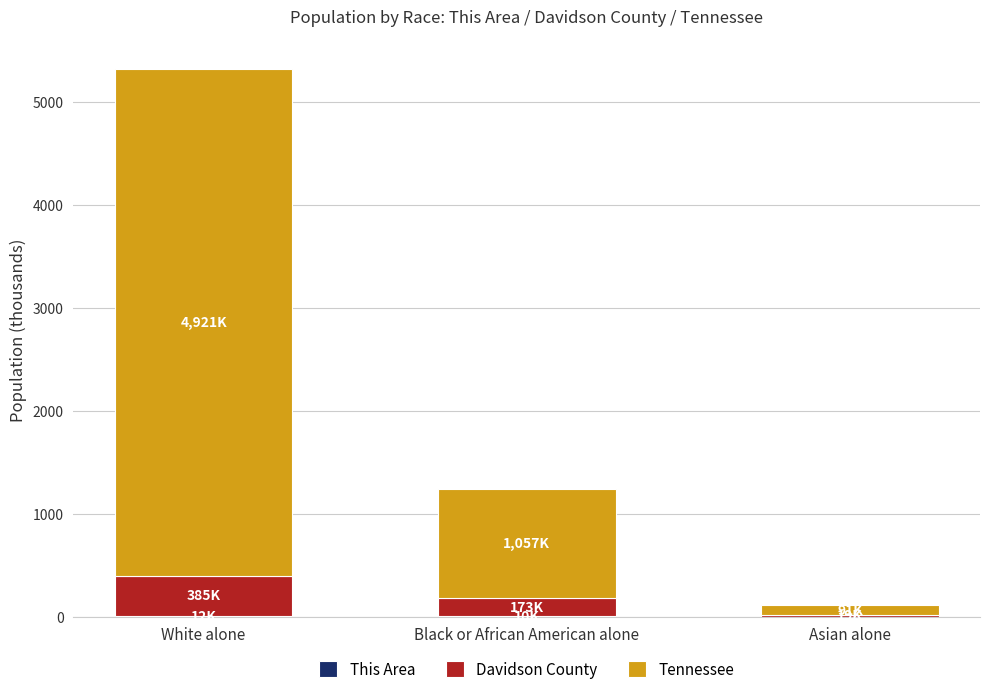

At which category is the sum across all series the highest?

White alone